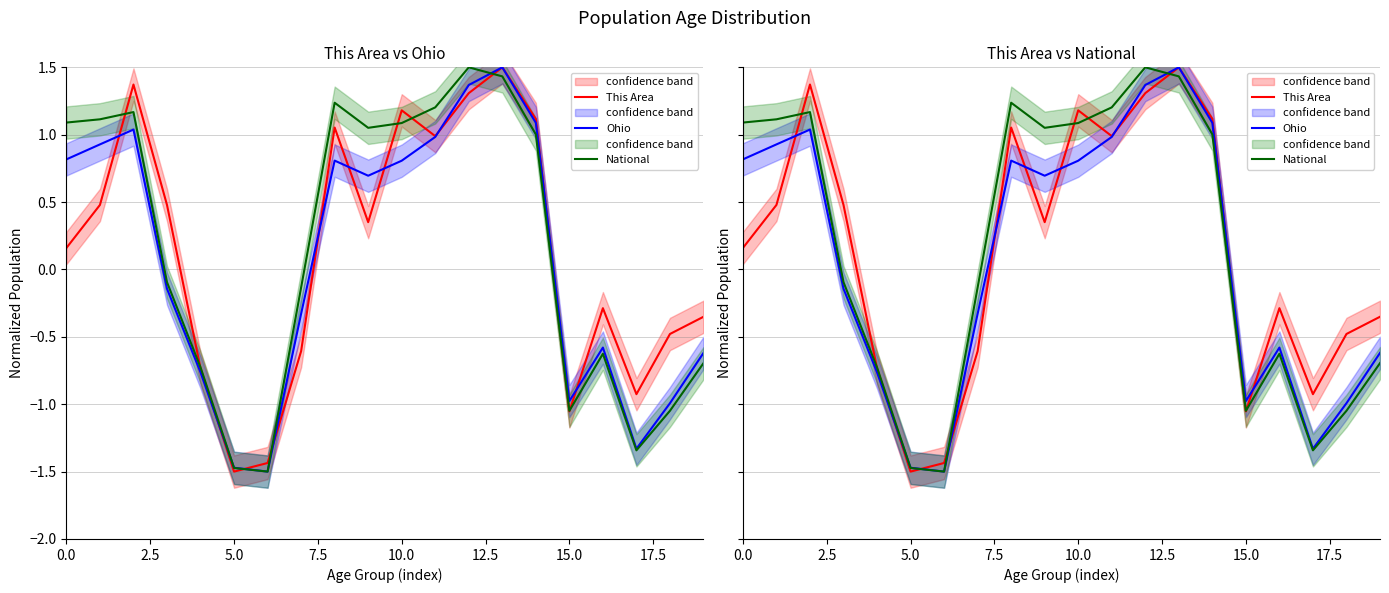

At how many categories does at least one series exceed 0?

11